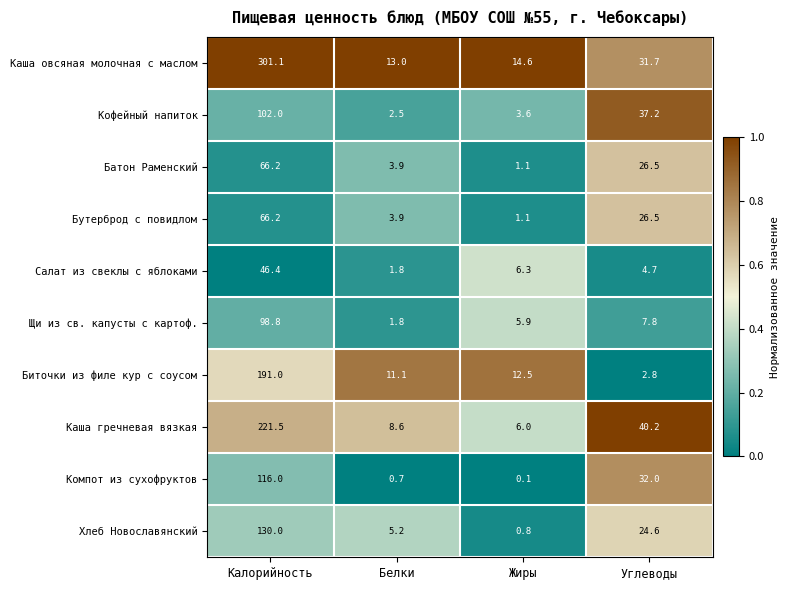

Which series has the widest spread of values?

Каша овсяная молочная с маслом